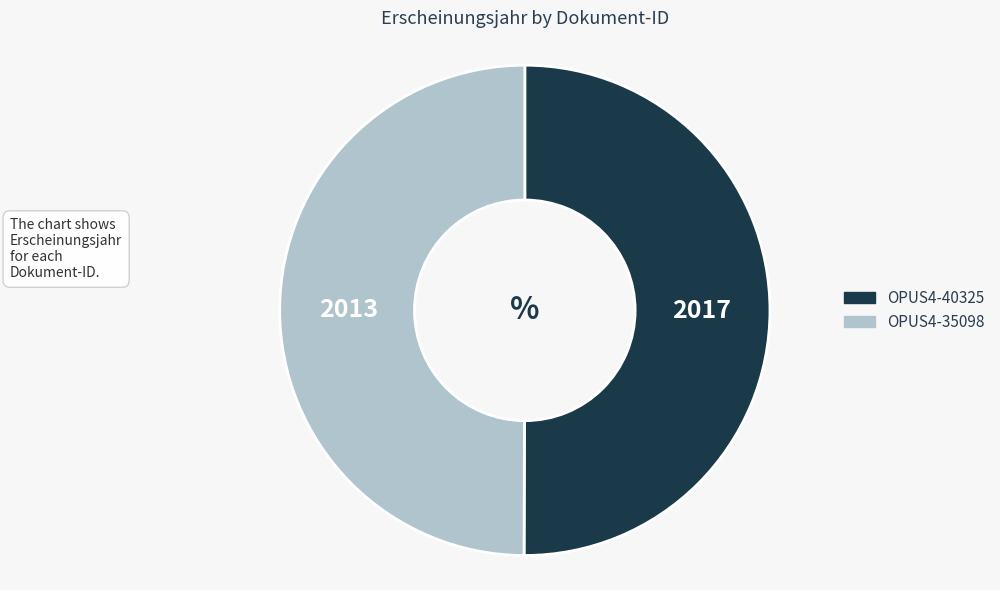

Approximately how many times larger is the value at OPUS4-35098 compared to OPUS4-40325?

1.0